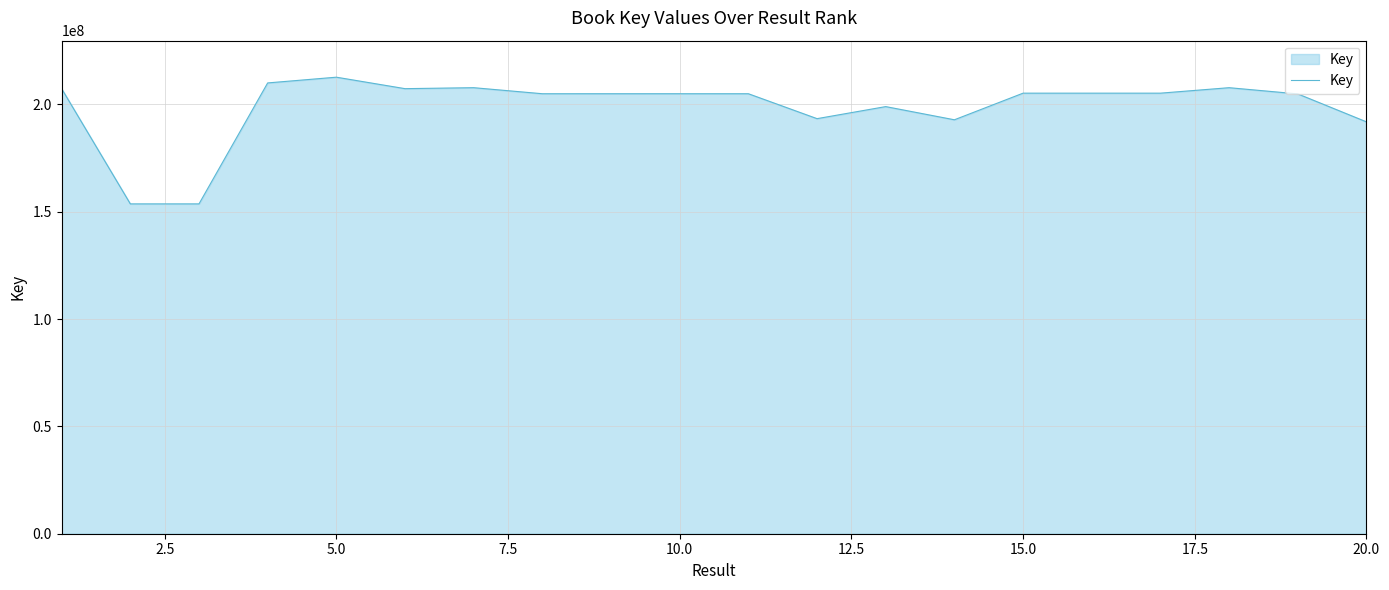

What is the greatest value displayed?

212634253